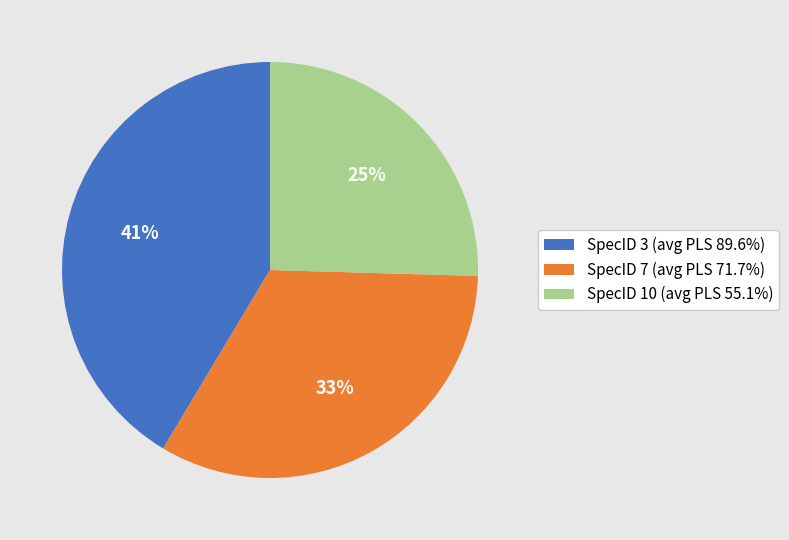

Is the sum of SpecID 7 (avg PLS 71.7%) and SpecID 3 (avg PLS 89.6%) greater than half?

Yes